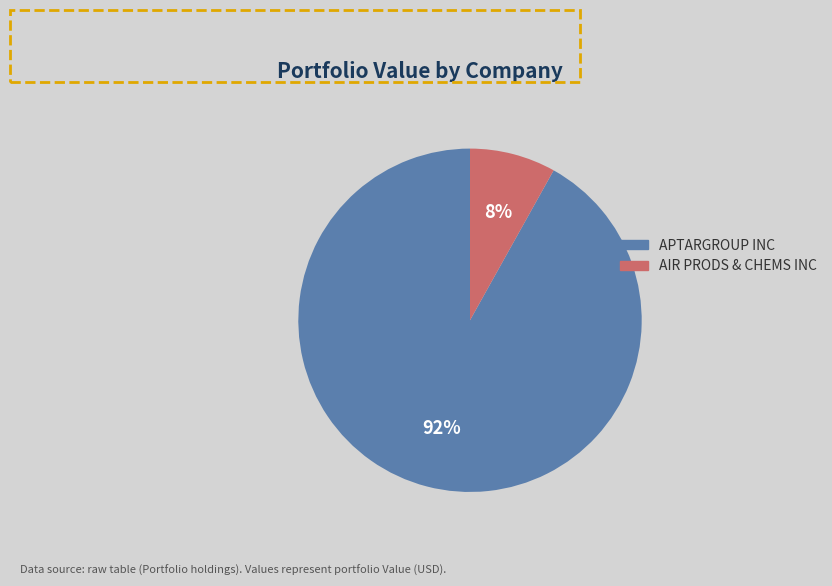

Between AIR PRODS & CHEMS INC and APTARGROUP INC, which is larger?

APTARGROUP INC